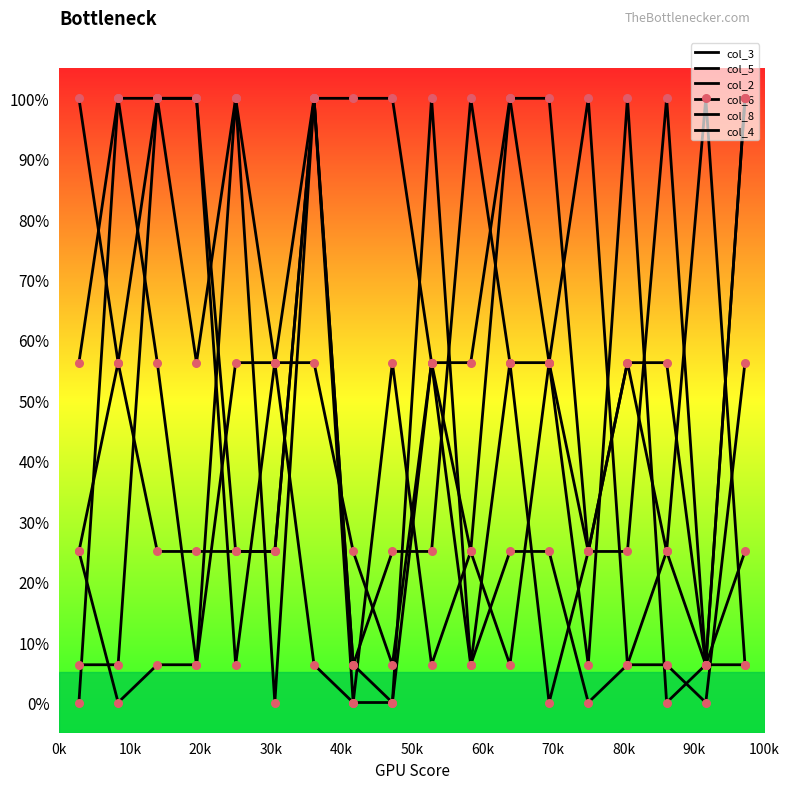

Is this an area chart (filled region under the line)?

No